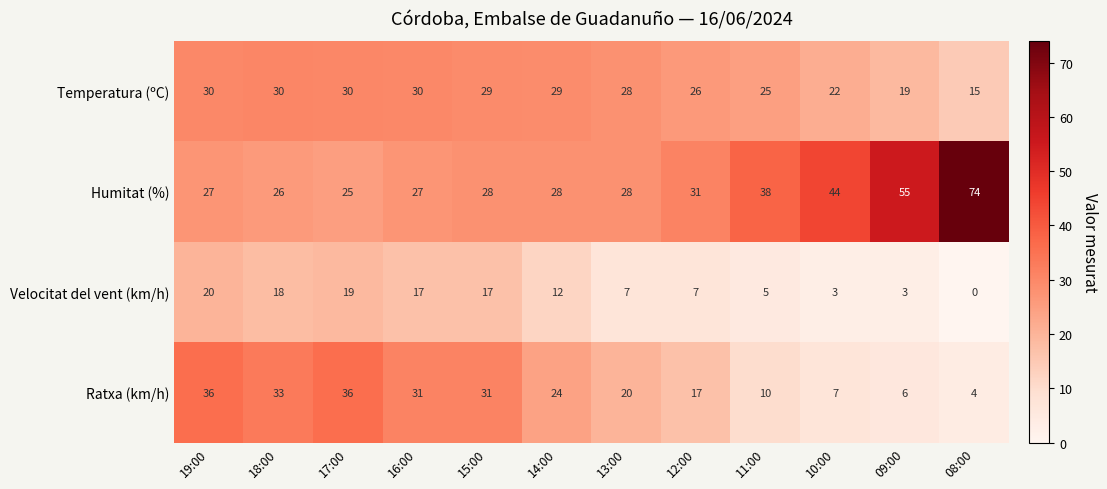

Which label corresponds to the smallest value in the chart?

08:00